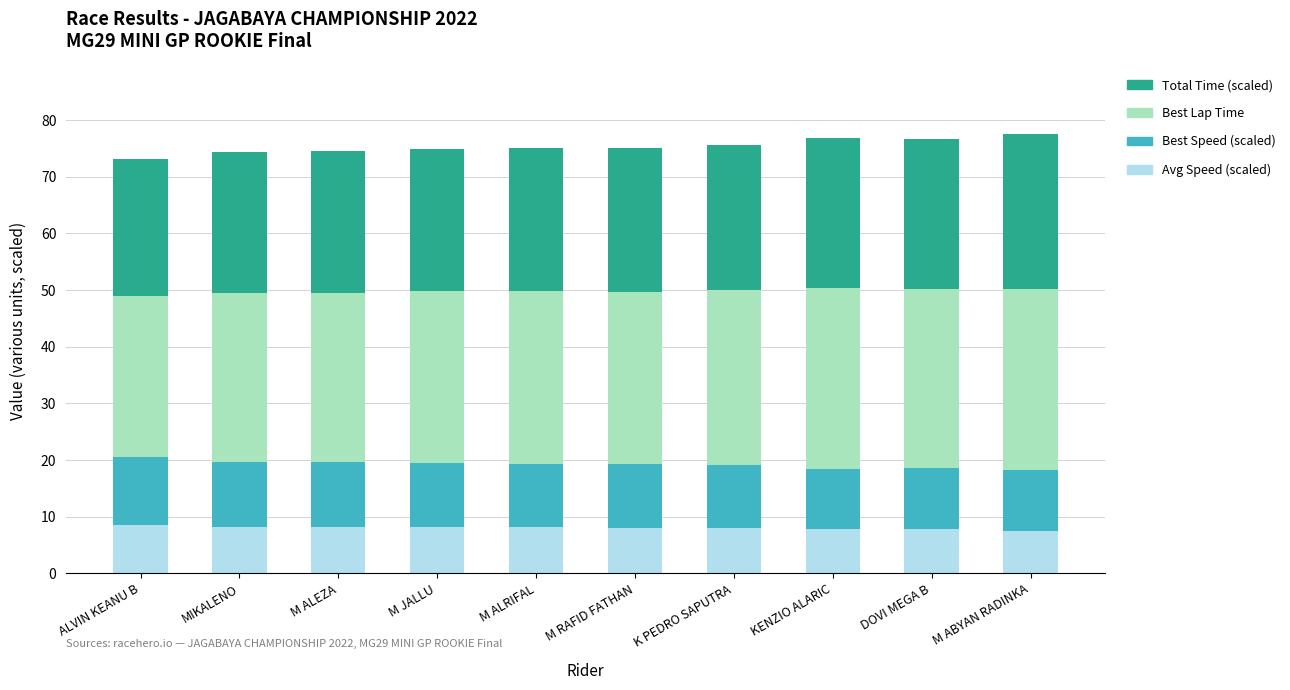

What are all the series names shown in the legend?

Total Time (scaled), Best Lap Time, Best Speed (scaled), Avg Speed (scaled)